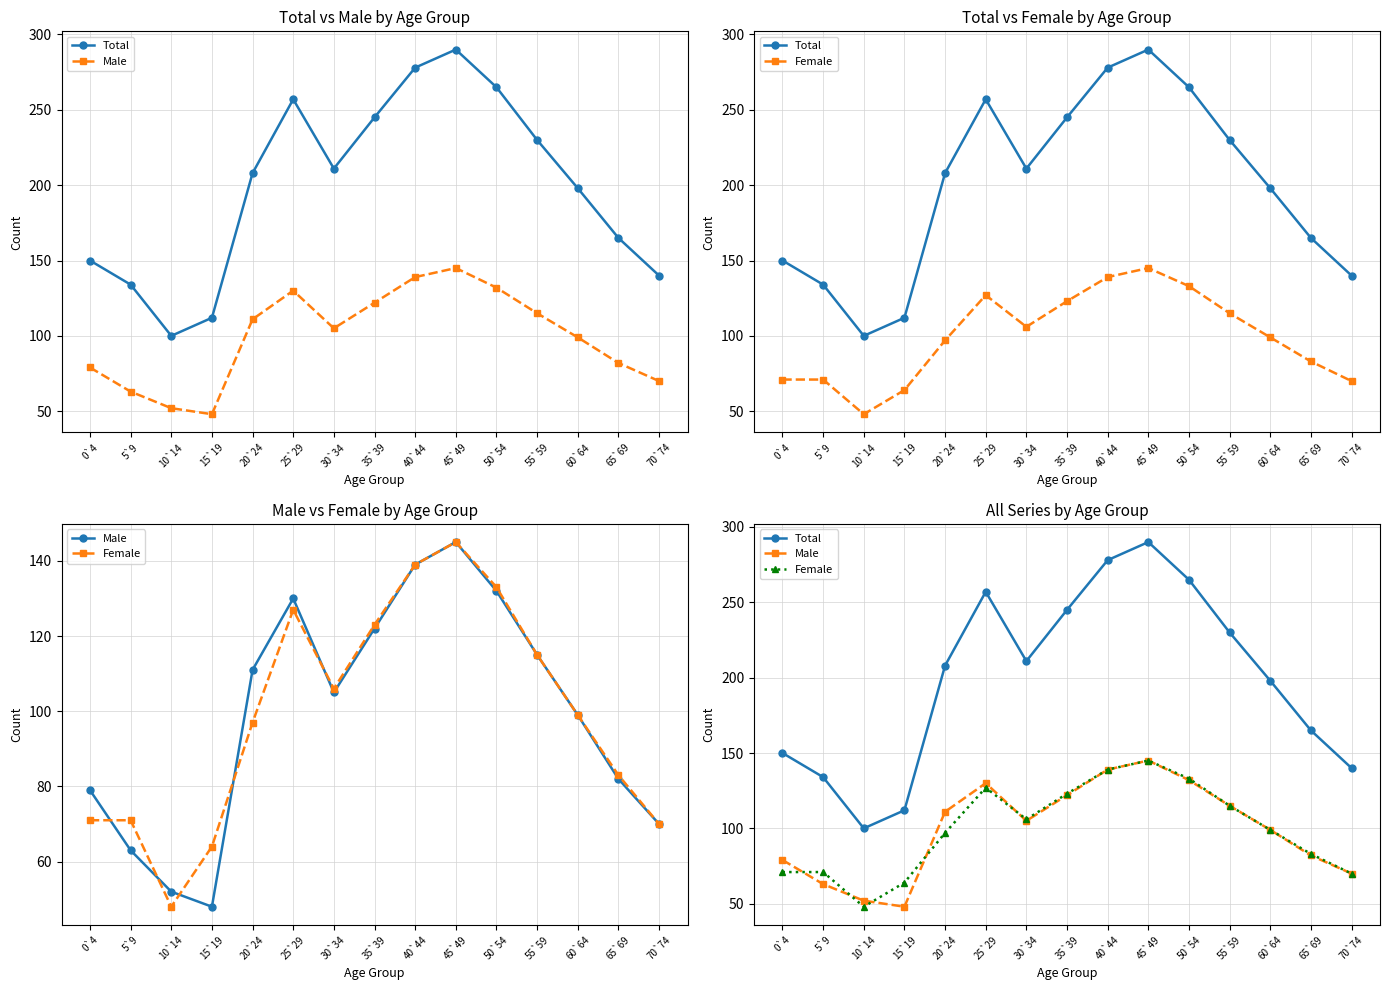

After their last crossing, which series has the higher values: Male or Female?

Female